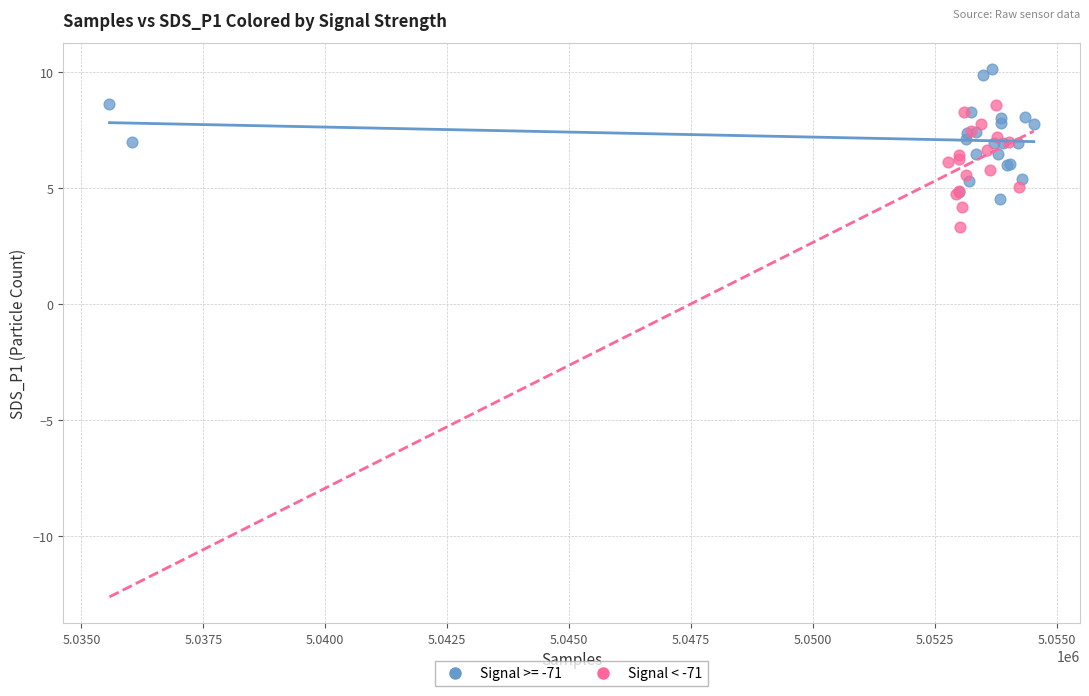

Which series contains the highest Y value?

Signal >= -71